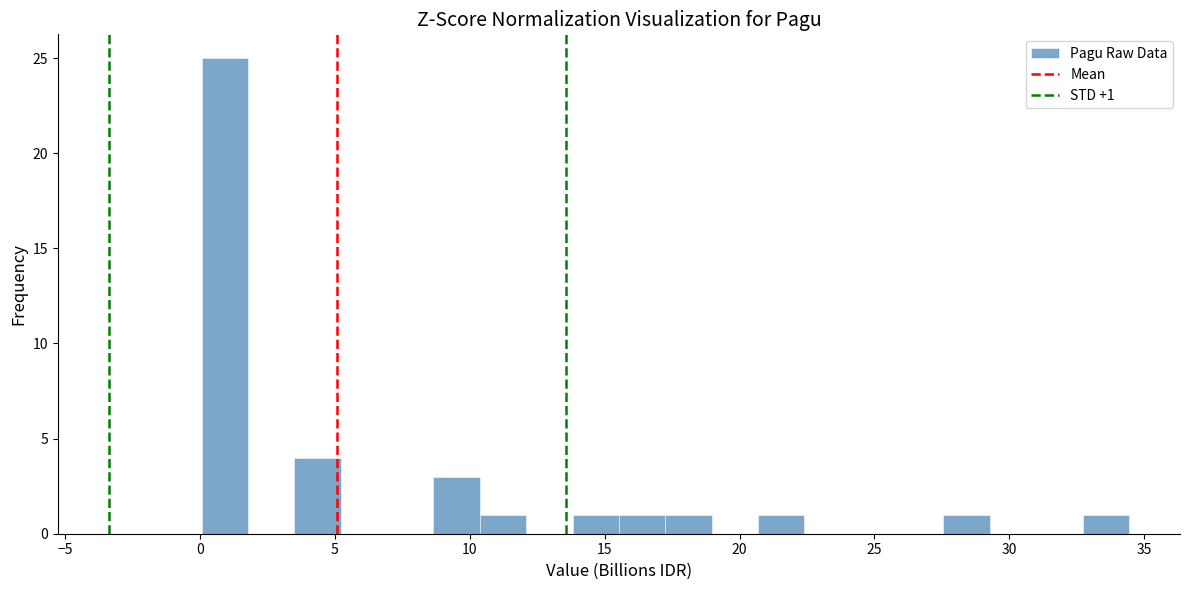

Around what value on the x-axis is the tallest bar? Give the approximate position of its centre, as read against the axis.

1.0